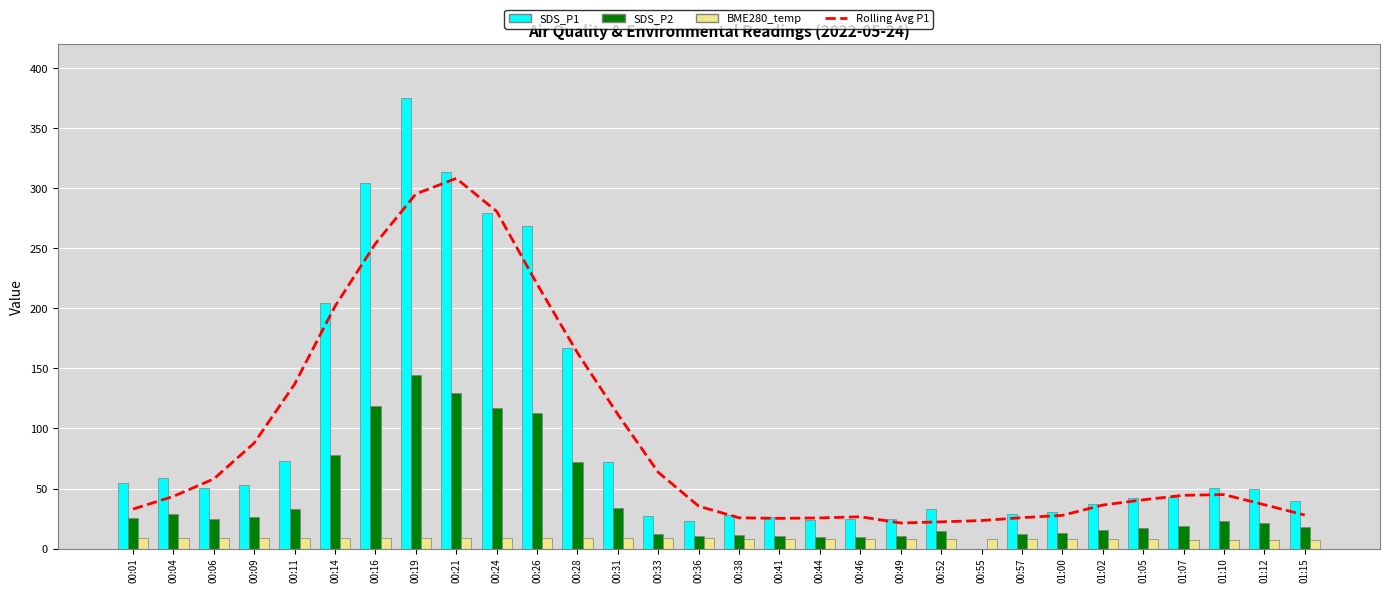

Which category has the lowest value across all series?

00:55